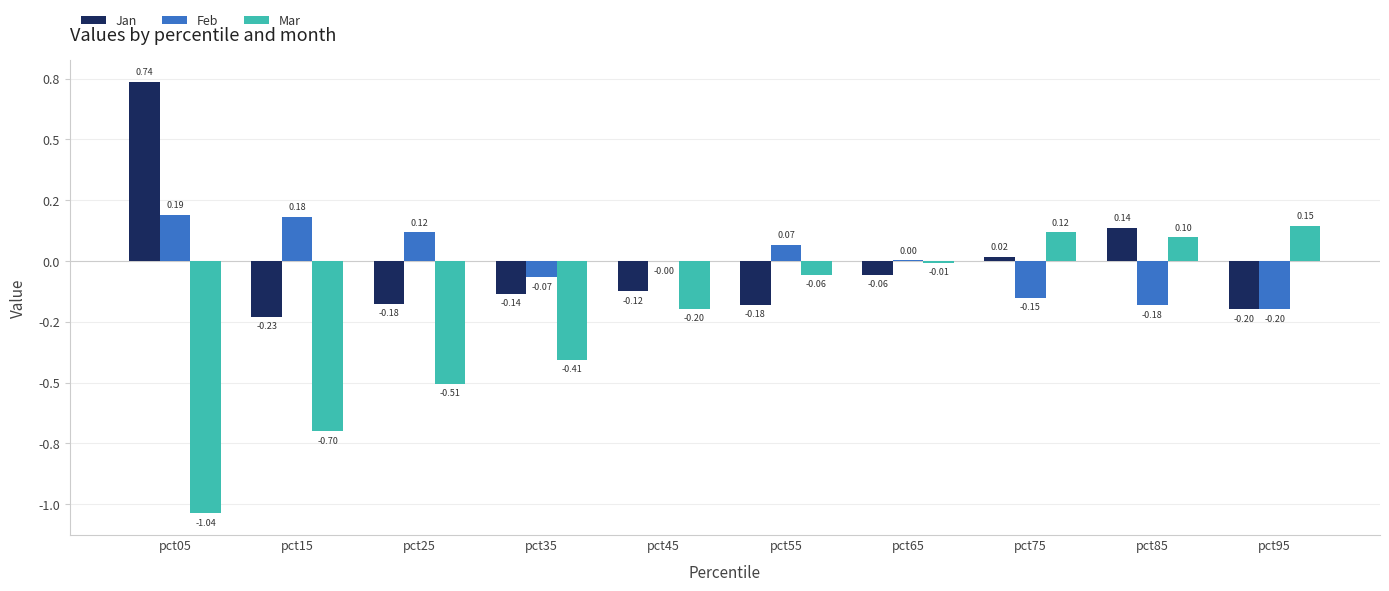

What is the total value across all series at pct05?

-0.1